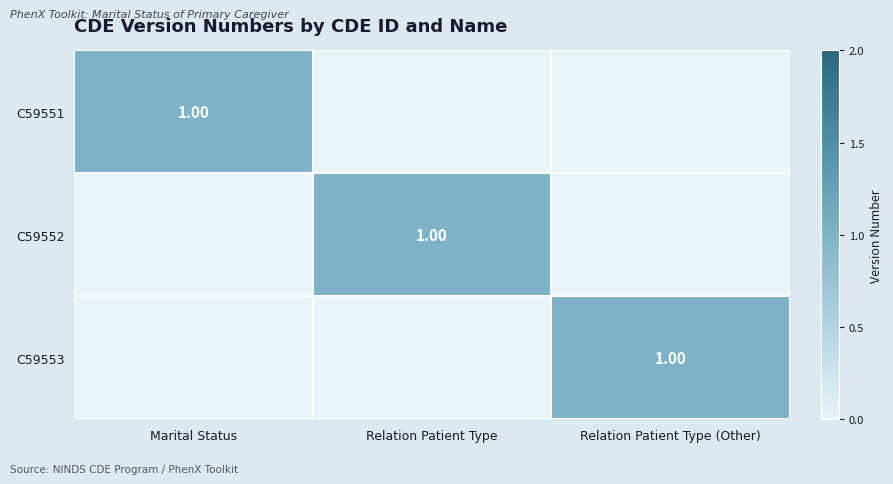

How many positive values does the C59552 series have?

1